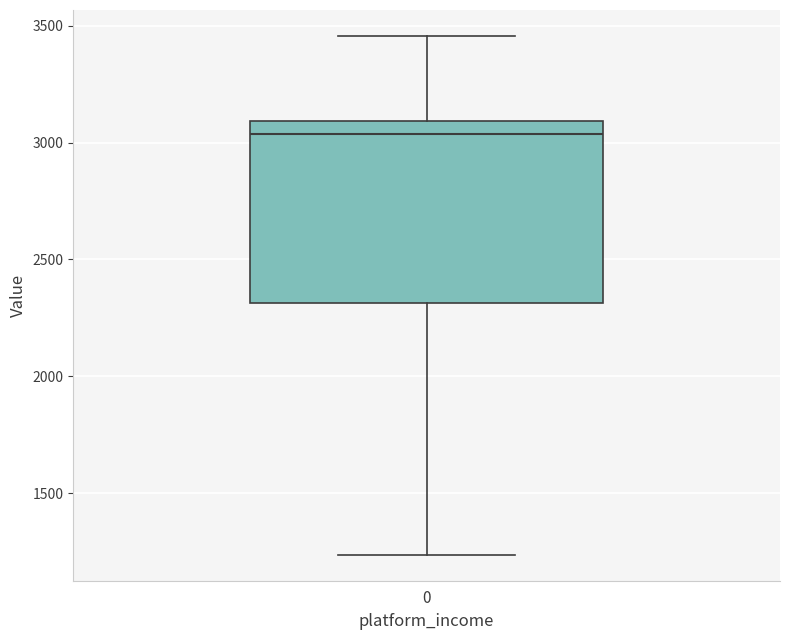

Transcribe this box plot: give where the median line is, the range the box spans, and where the two whiskers end, as read against the y-axis. The values are not printed on the chart, so give them approximately, as read against the axis.

median 3050, box 2300 to 3100, whiskers 1250 to 3450